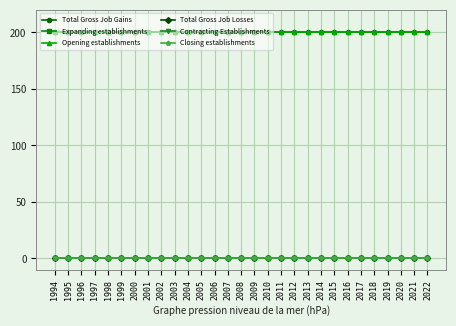

Does the chart display data point markers on the line(s)?

Yes